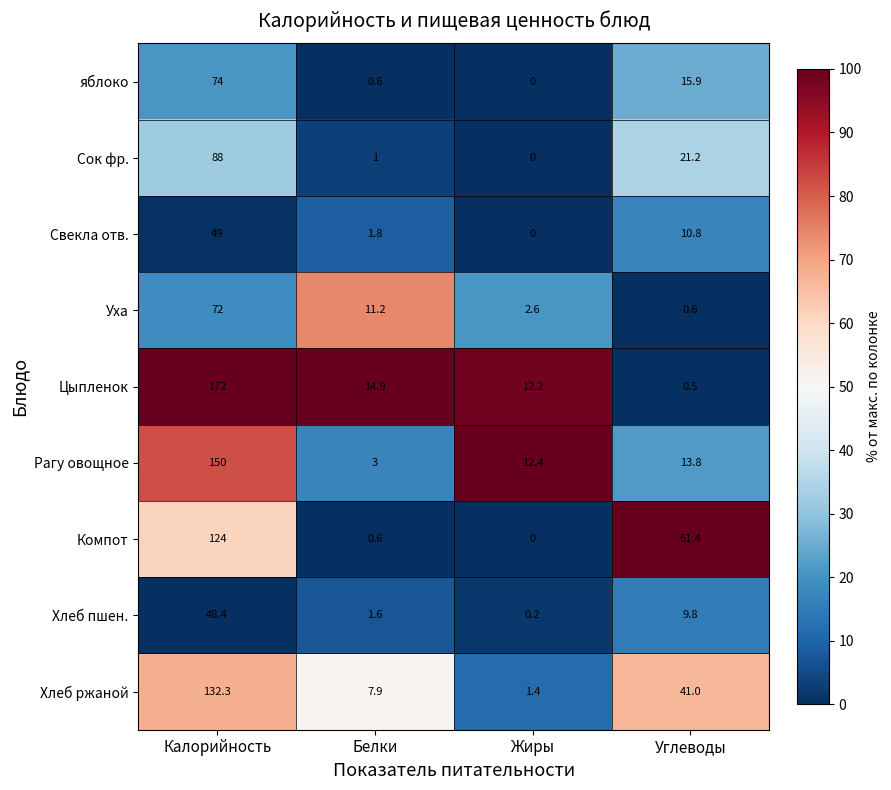

What is the average value of the Хлеб пшен. series?

15.0